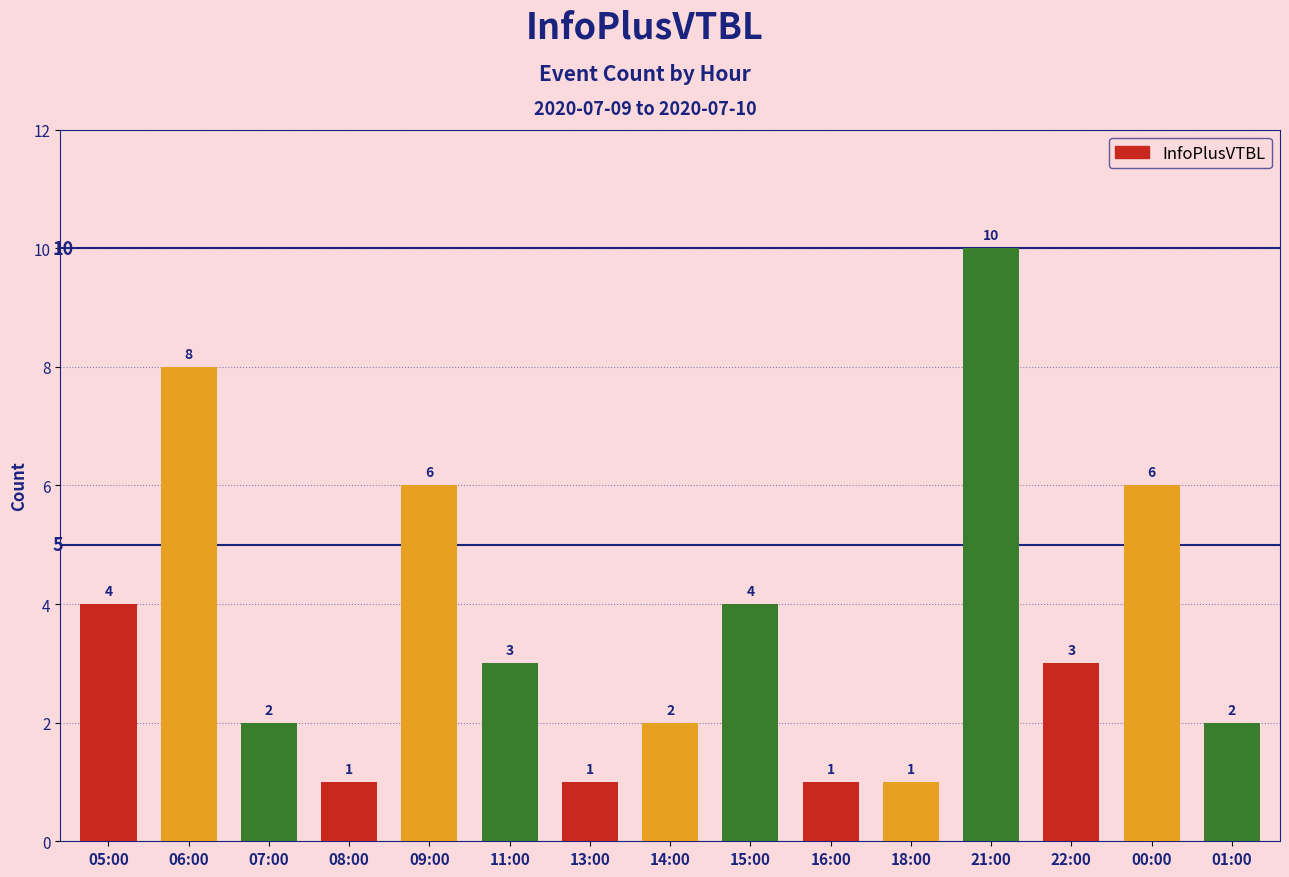

What is the approximate value at 06:00?

8